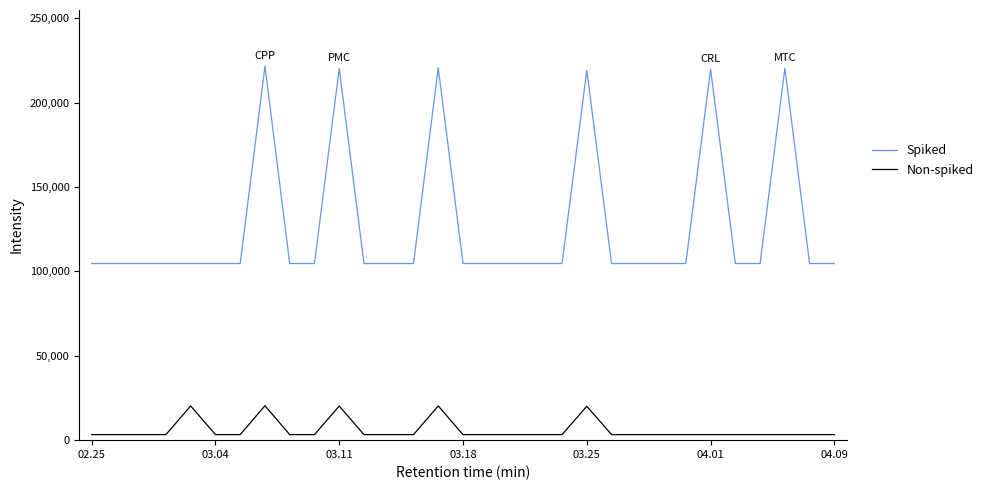

What is the greatest value displayed?

221597.1